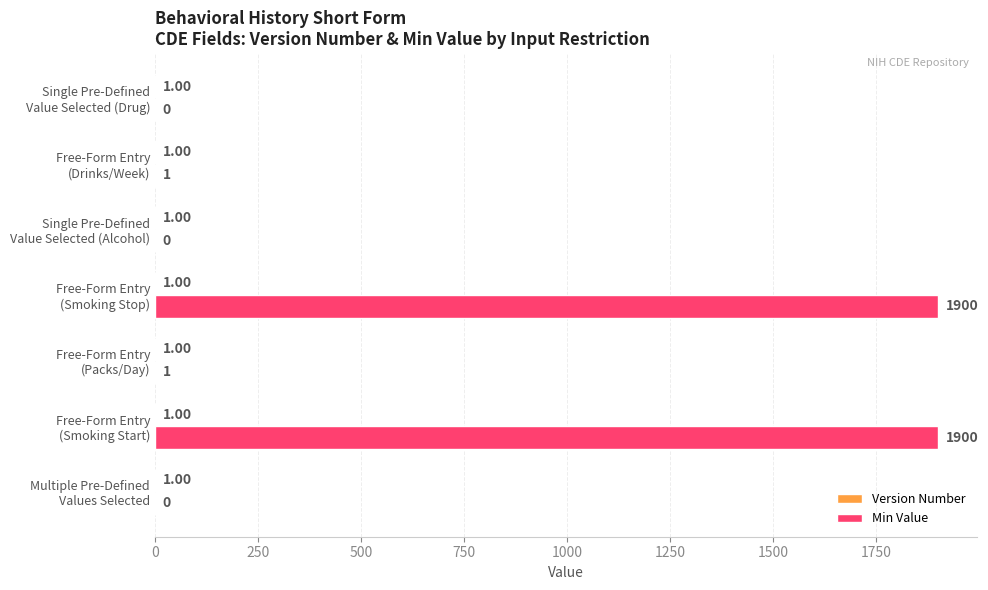

What is the sum of all Min Value values?

3802